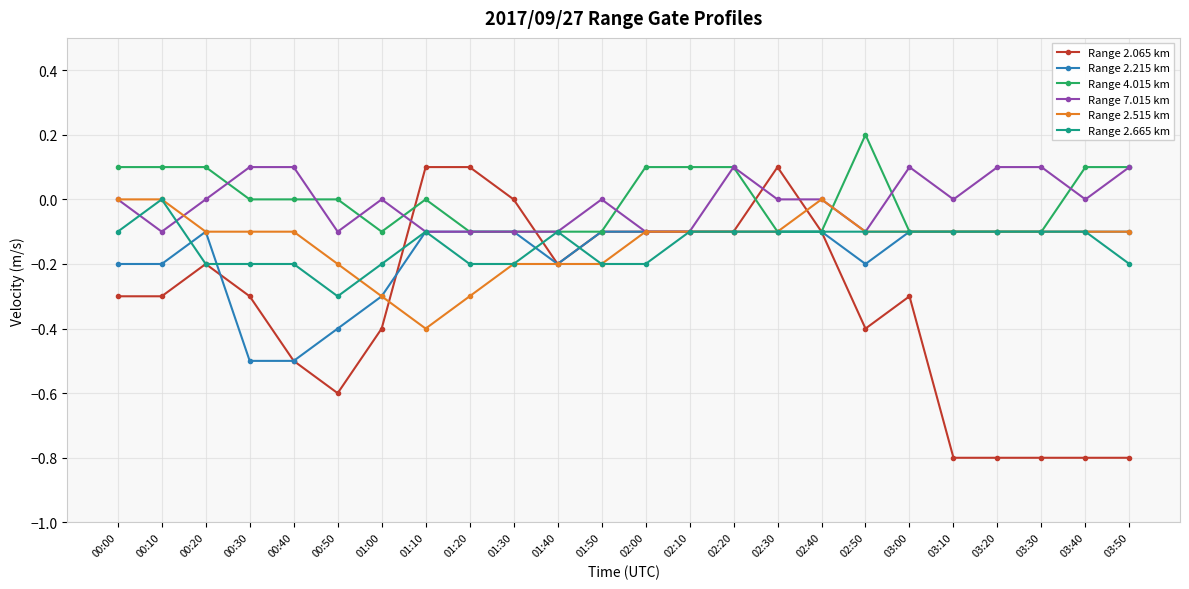

How many lines are shown in the chart?

6